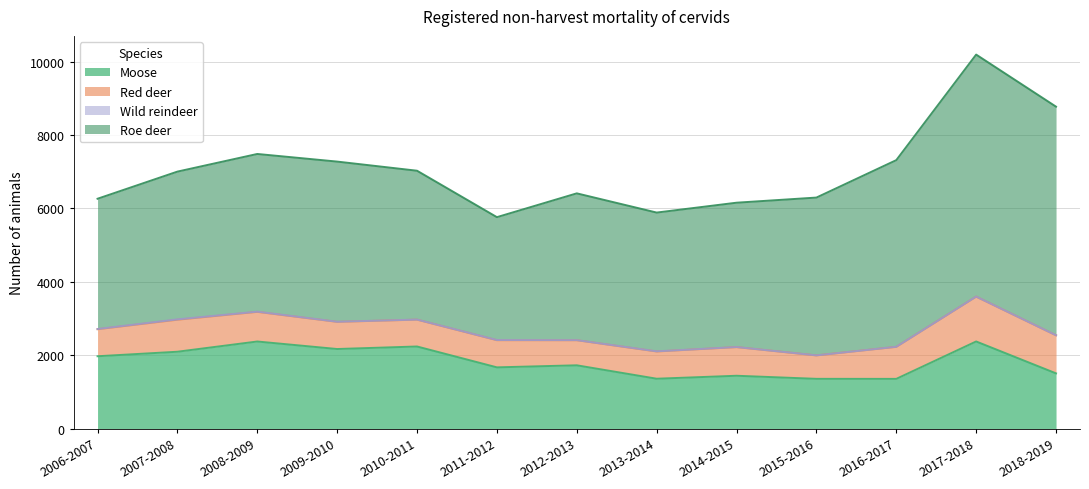

How many lines are shown in the chart?

4